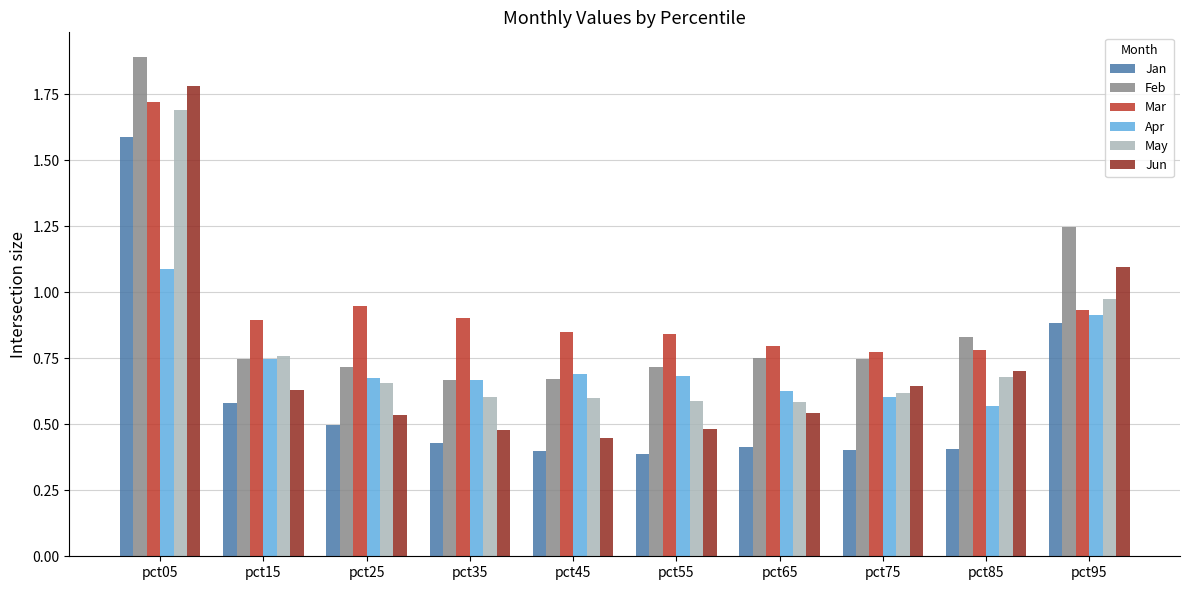

What is the sum of all Feb values?

9.0